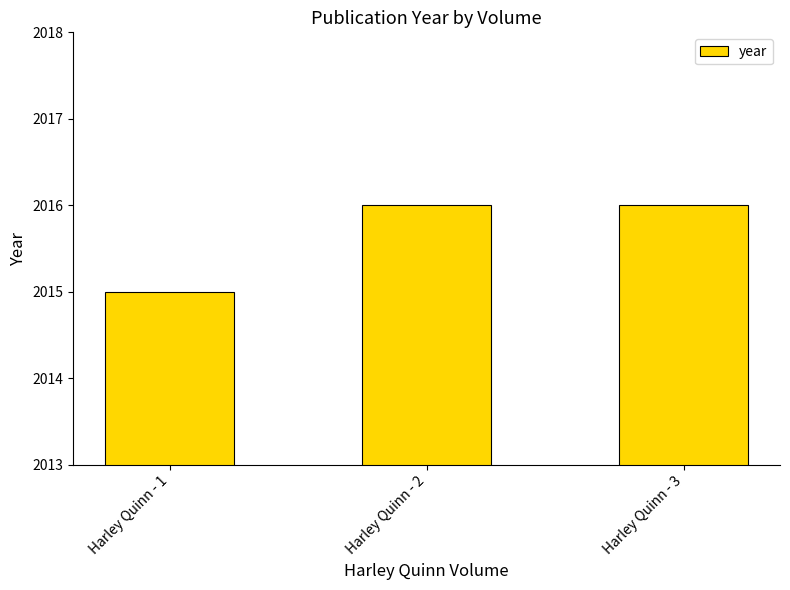

Are the bars grouped side by side (vs. stacked)?

No